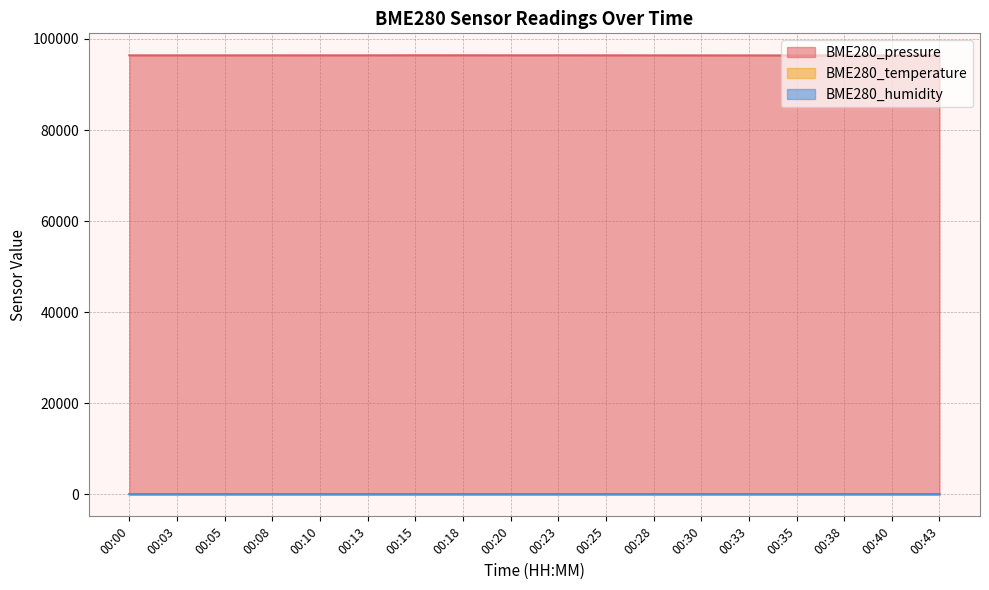

At which category is the sum across all series the highest?

00:15